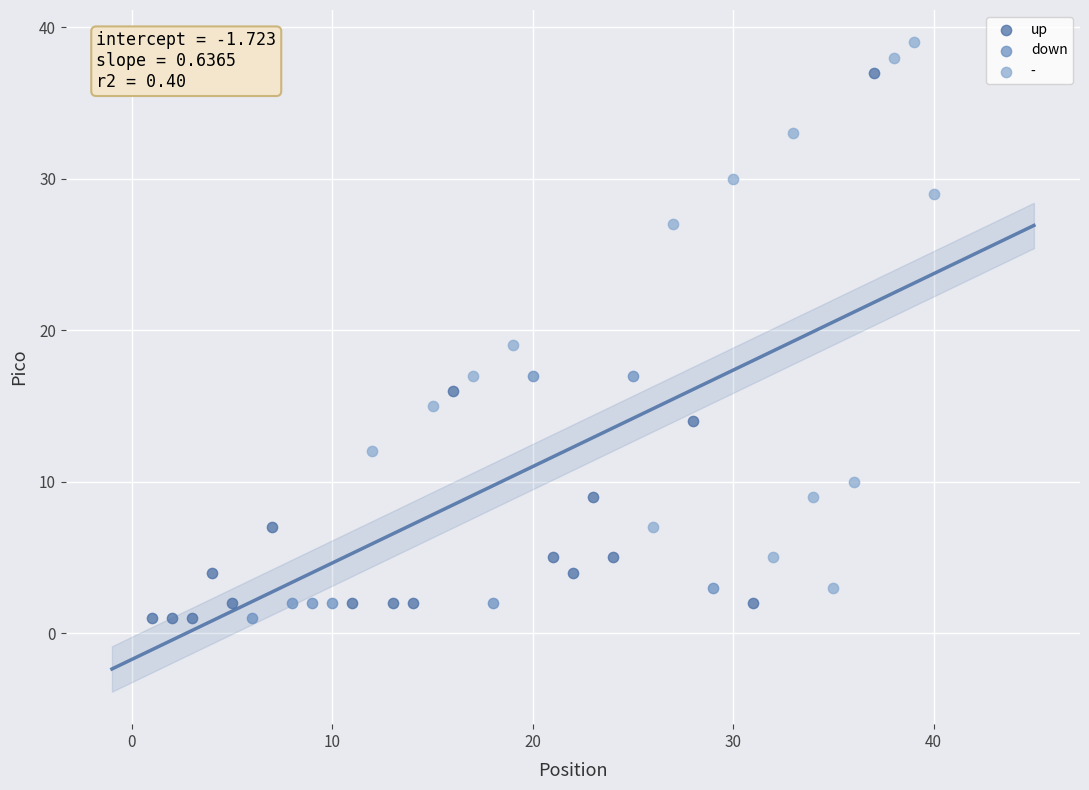

Which series reaches the maximum Y coordinate?

-